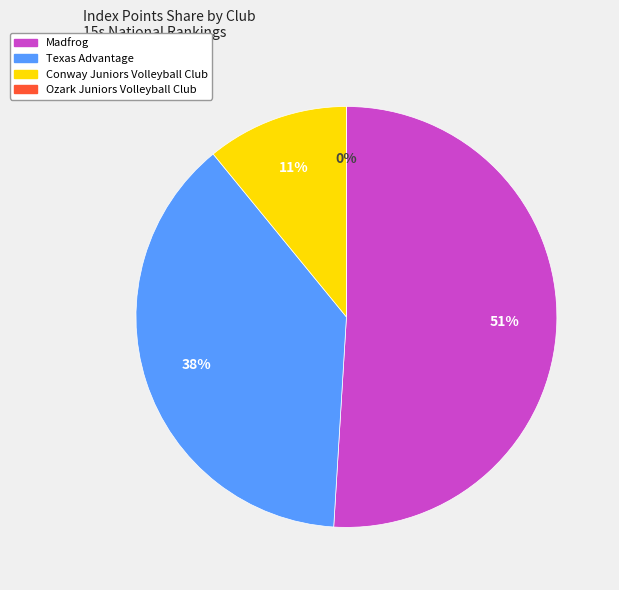

Count the number of slices in the pie.

4